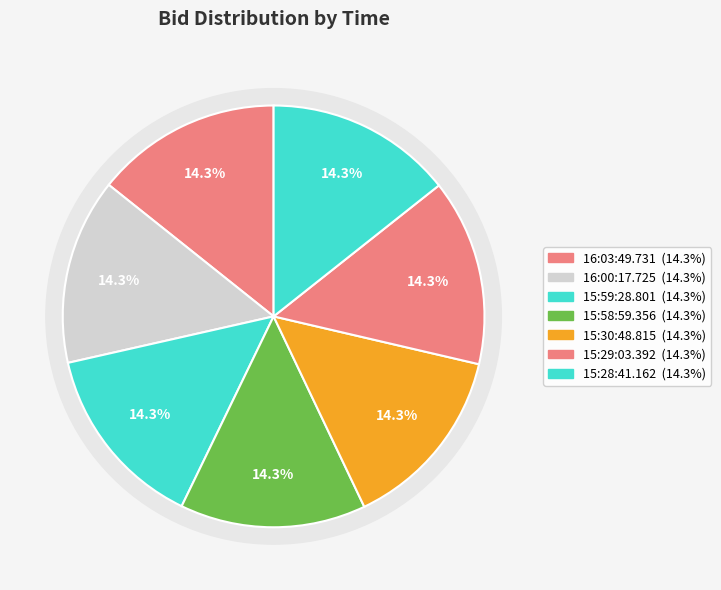

Count the number of slices in the pie.

7